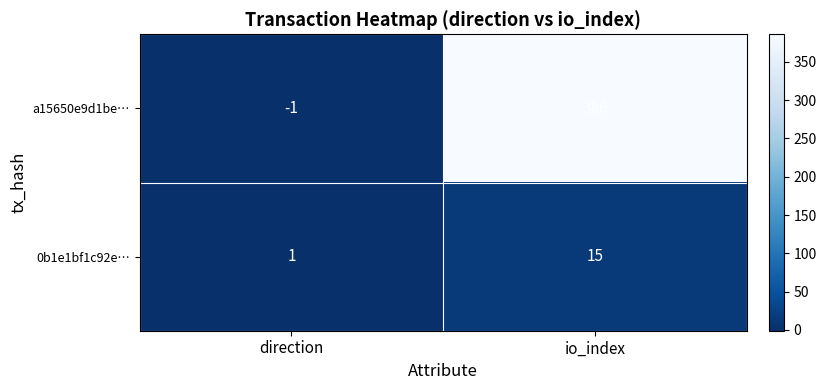

How many data points in a15650e9d1be… are less than 386?

1